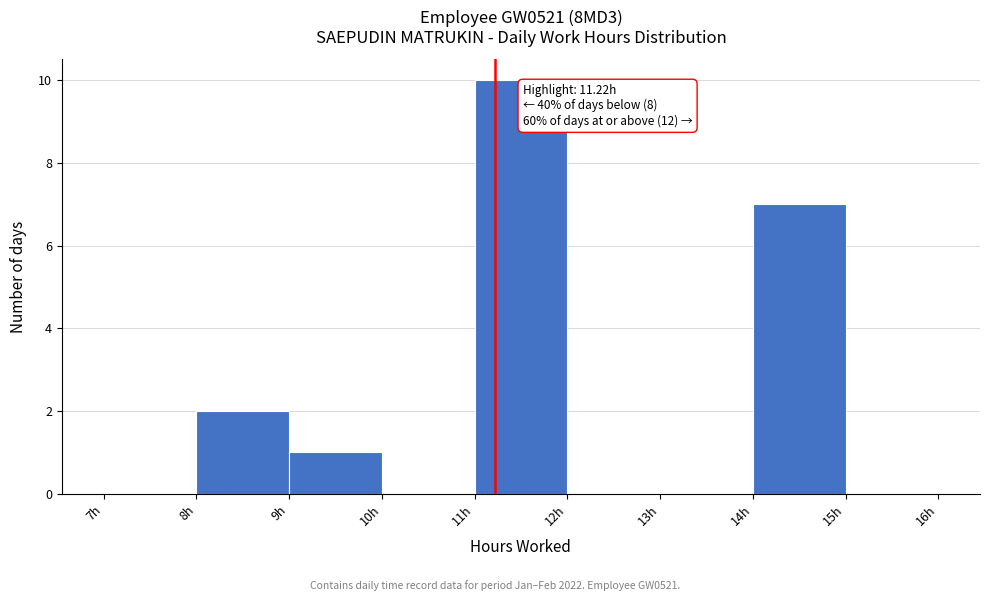

Over which range of the x-axis is the bar tallest?

11 to 12